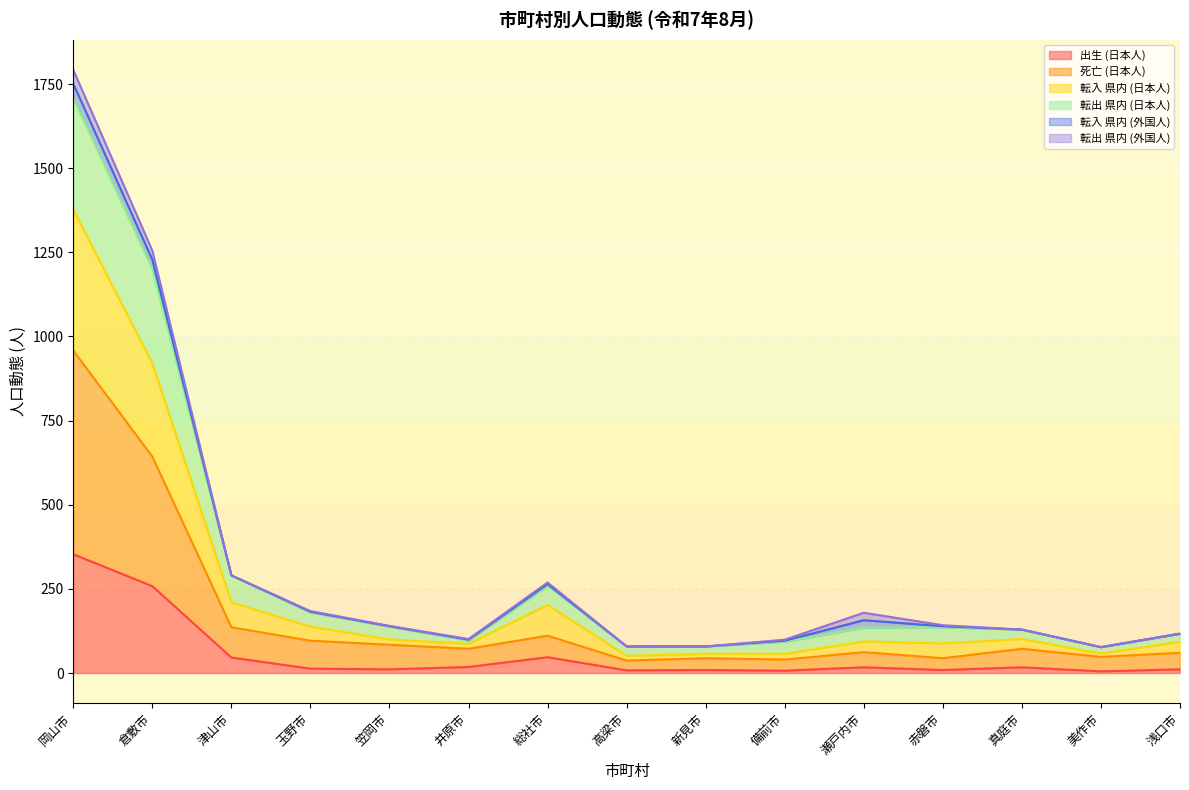

What is the greatest value displayed?

1708